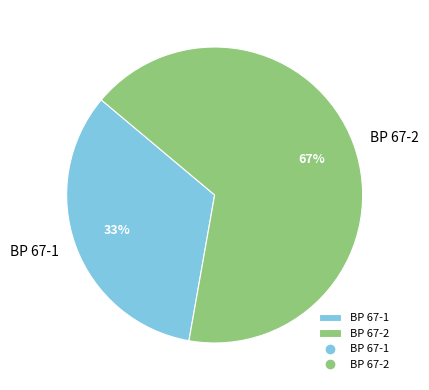

To the nearest percent, what is the average slice percentage?

50%